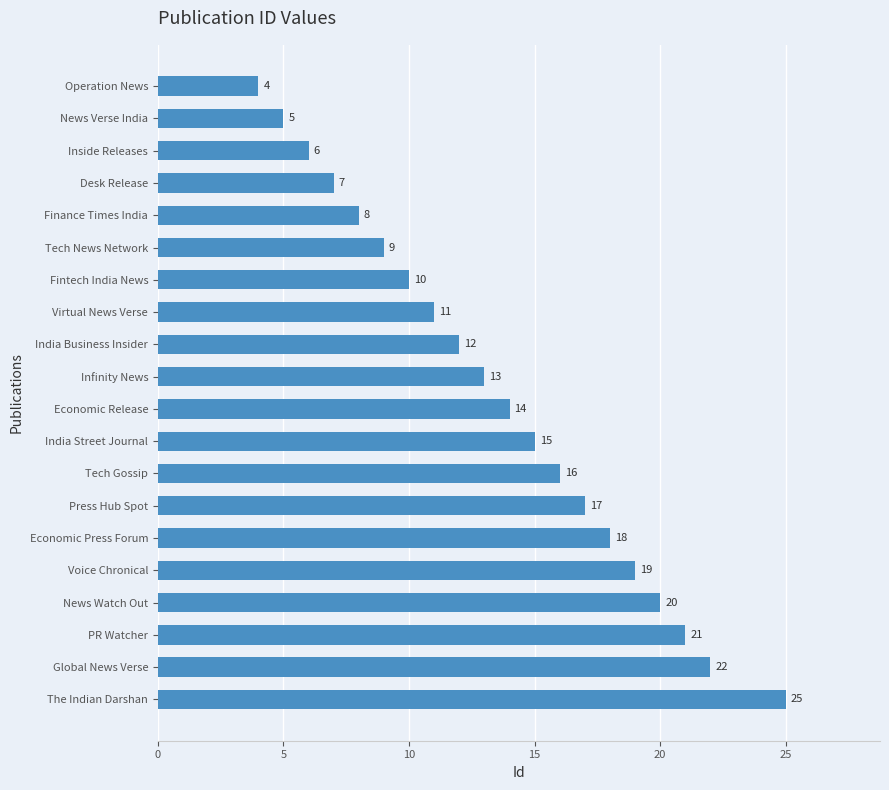

Rank the categories by value from lowest to highest.

Operation News, News Verse India, Inside Releases, Desk Release, Finance Times India, Tech News Network, Fintech India News, Virtual News Verse, India Business Insider, Infinity News, Economic Release, India Street Journal, Tech Gossip, Press Hub Spot, Economic Press Forum, Voice Chronical, News Watch Out, PR Watcher, Global News Verse, The Indian Darshan